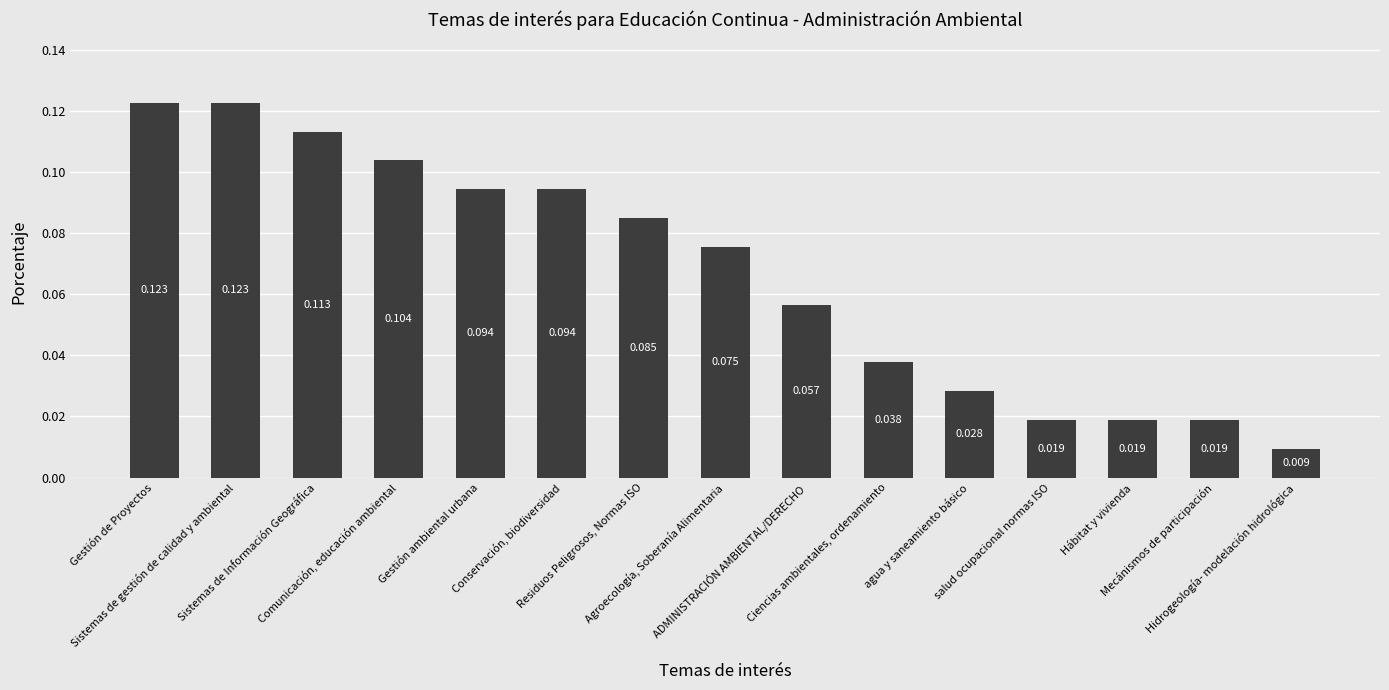

Reading right to left, list all the values displayed in this chart.

Hidrogeología- modelación hidrológica=0.0	Mecánismos de participación=0.0	Hábitat y vivienda=0.0	salud ocupacional normas ISO=0.0	agua y saneamiento básico=0.0	Ciencias ambientales, ordenamiento=0.0	ADMINISTRACIÓN AMBIENTAL/DERECHO=0.1	Agroecología, Soberanía Alimentaria=0.1	Residuos Peligrosos, Normas ISO=0.1	Conservación, biodiversidad=0.1	Gestión ambiental urbana=0.1	Comunicación, educación ambiental=0.1	Sistemas de Información Geográfica=0.1	Sistemas de gestión de calidad y ambiental=0.1	Gestión de Proyectos=0.1